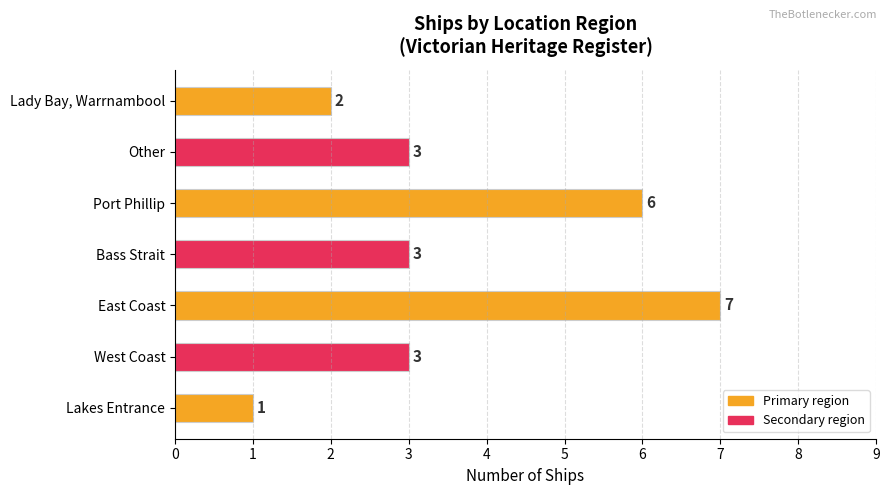

What is the sum of all values?

25